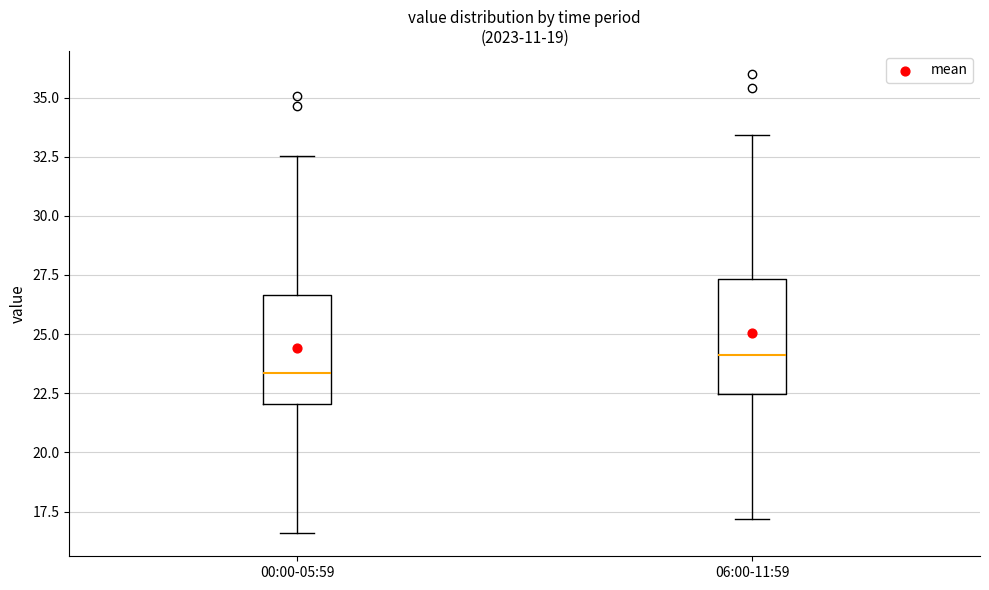

Reading left to right, transcribe this box plot: for each box, give where its median line is, the range the box spans, and where its two whiskers end, as read against the y-axis. The values are not printed on the chart, so give them approximately, as read against the axis.

00:00-05:59: median 23.5, box 22.0 to 26.5, whiskers 16.5 to 32.5
06:00-11:59: median 24.0, box 22.5 to 27.5, whiskers 17.0 to 33.5